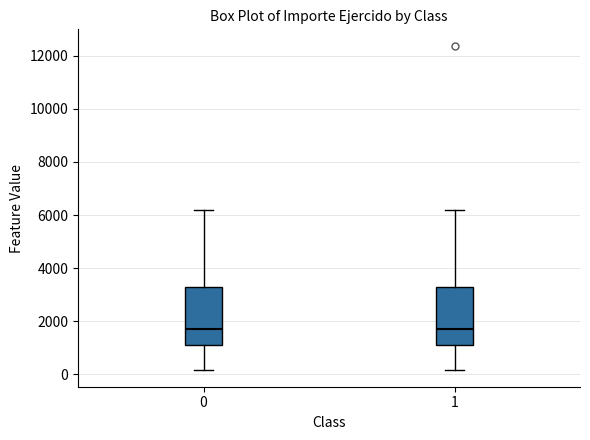

Reading left to right, read every box against the y-axis: the position of its median line, the range the box covers, and the ends of its whiskers. The values are not printed on the chart, so give them approximately, as read against the axis.

0: median 1800, box 1000 to 3200, whiskers 200 to 6200
1: median 1800, box 1000 to 3200, whiskers 200 to 6200